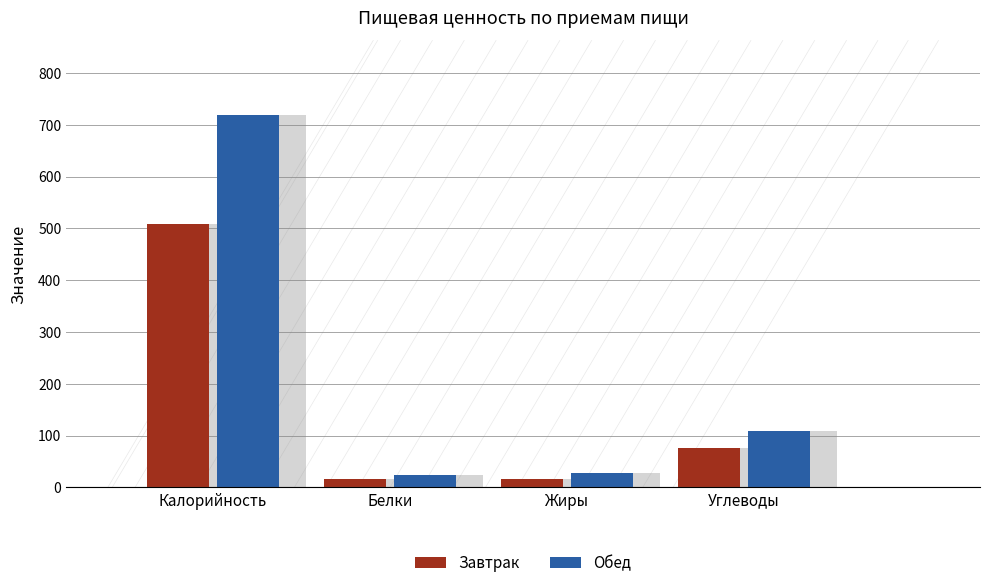

Which series has the largest total across all categories?

Обед